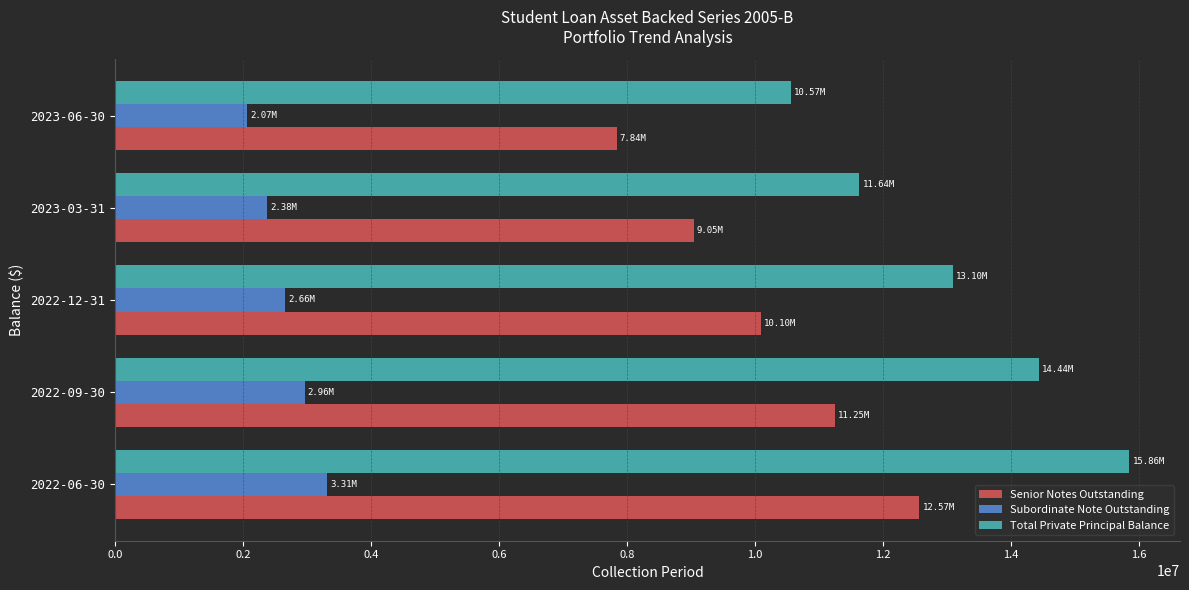

At which category is the sum across all series the highest?

2022-06-30